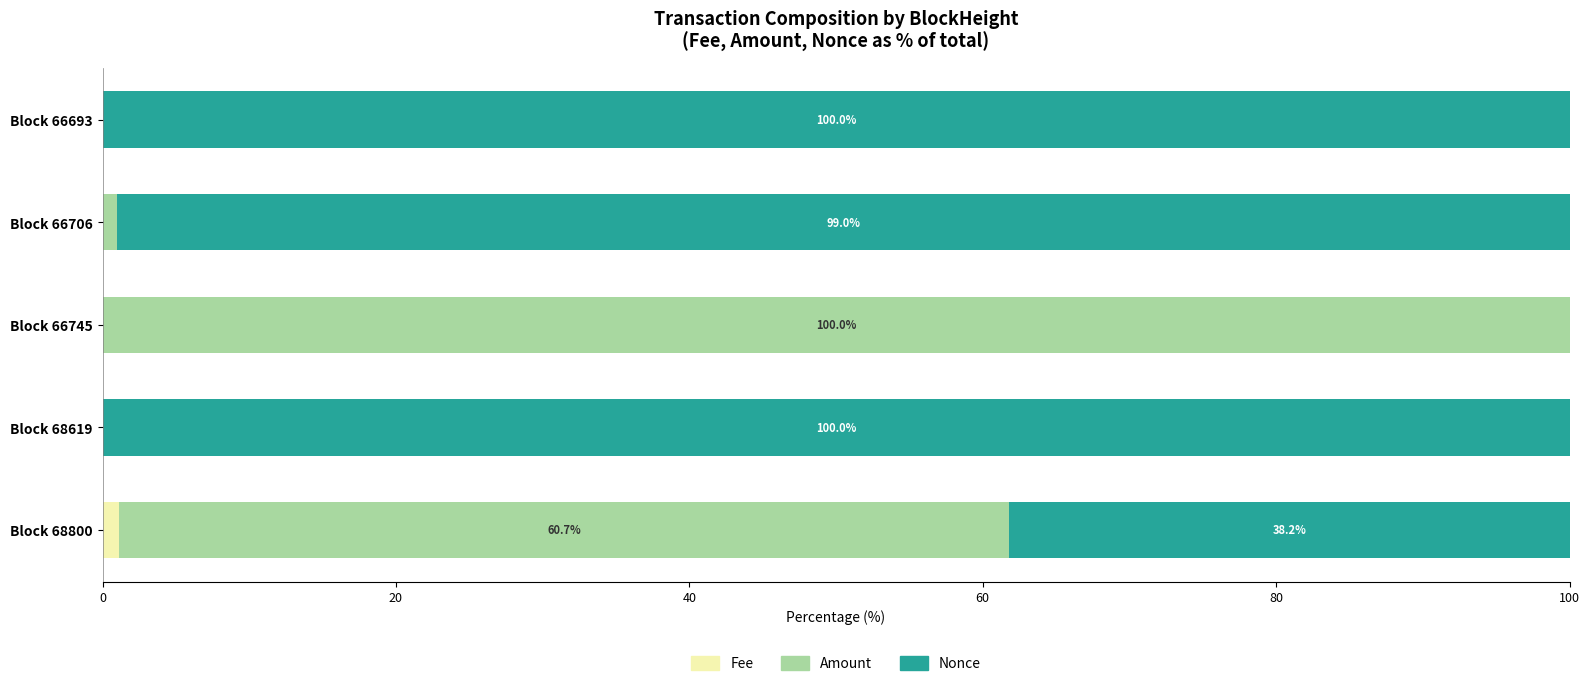

What are all the series names shown in the legend?

Fee, Amount, Nonce